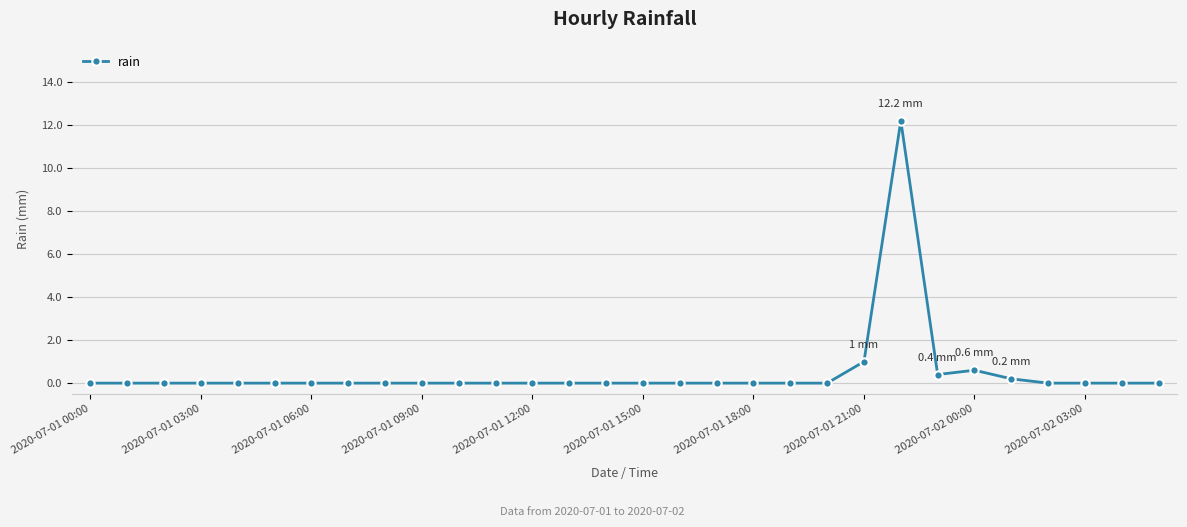

What is the sum of all values?

14.4